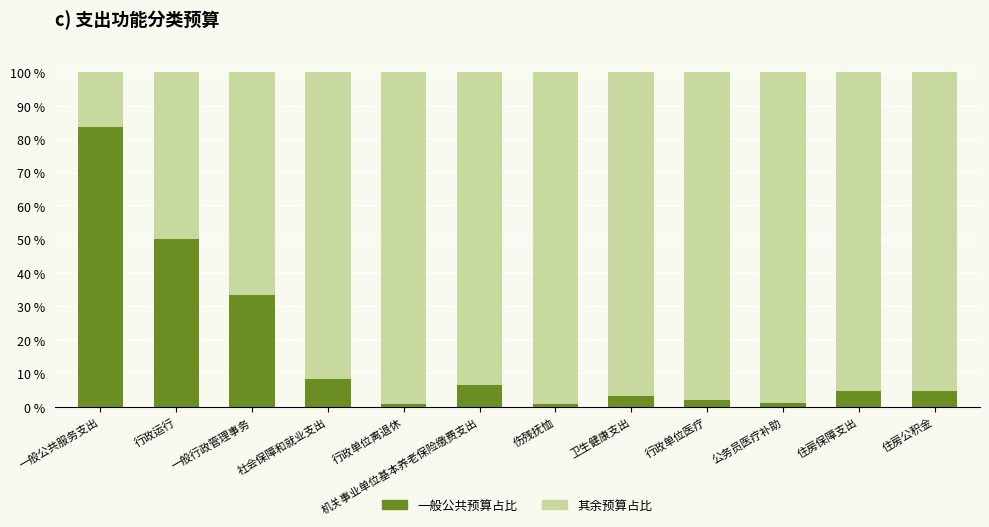

What is the total value across all series at 行政运行?

100.0